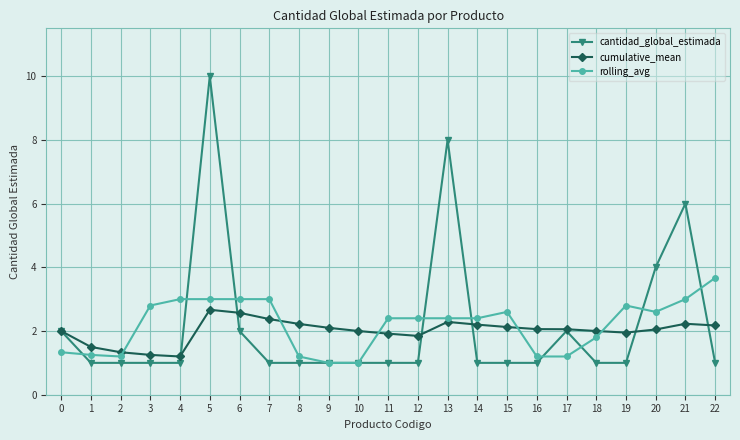

Which series has the largest range (max minus min)?

cantidad_global_estimada